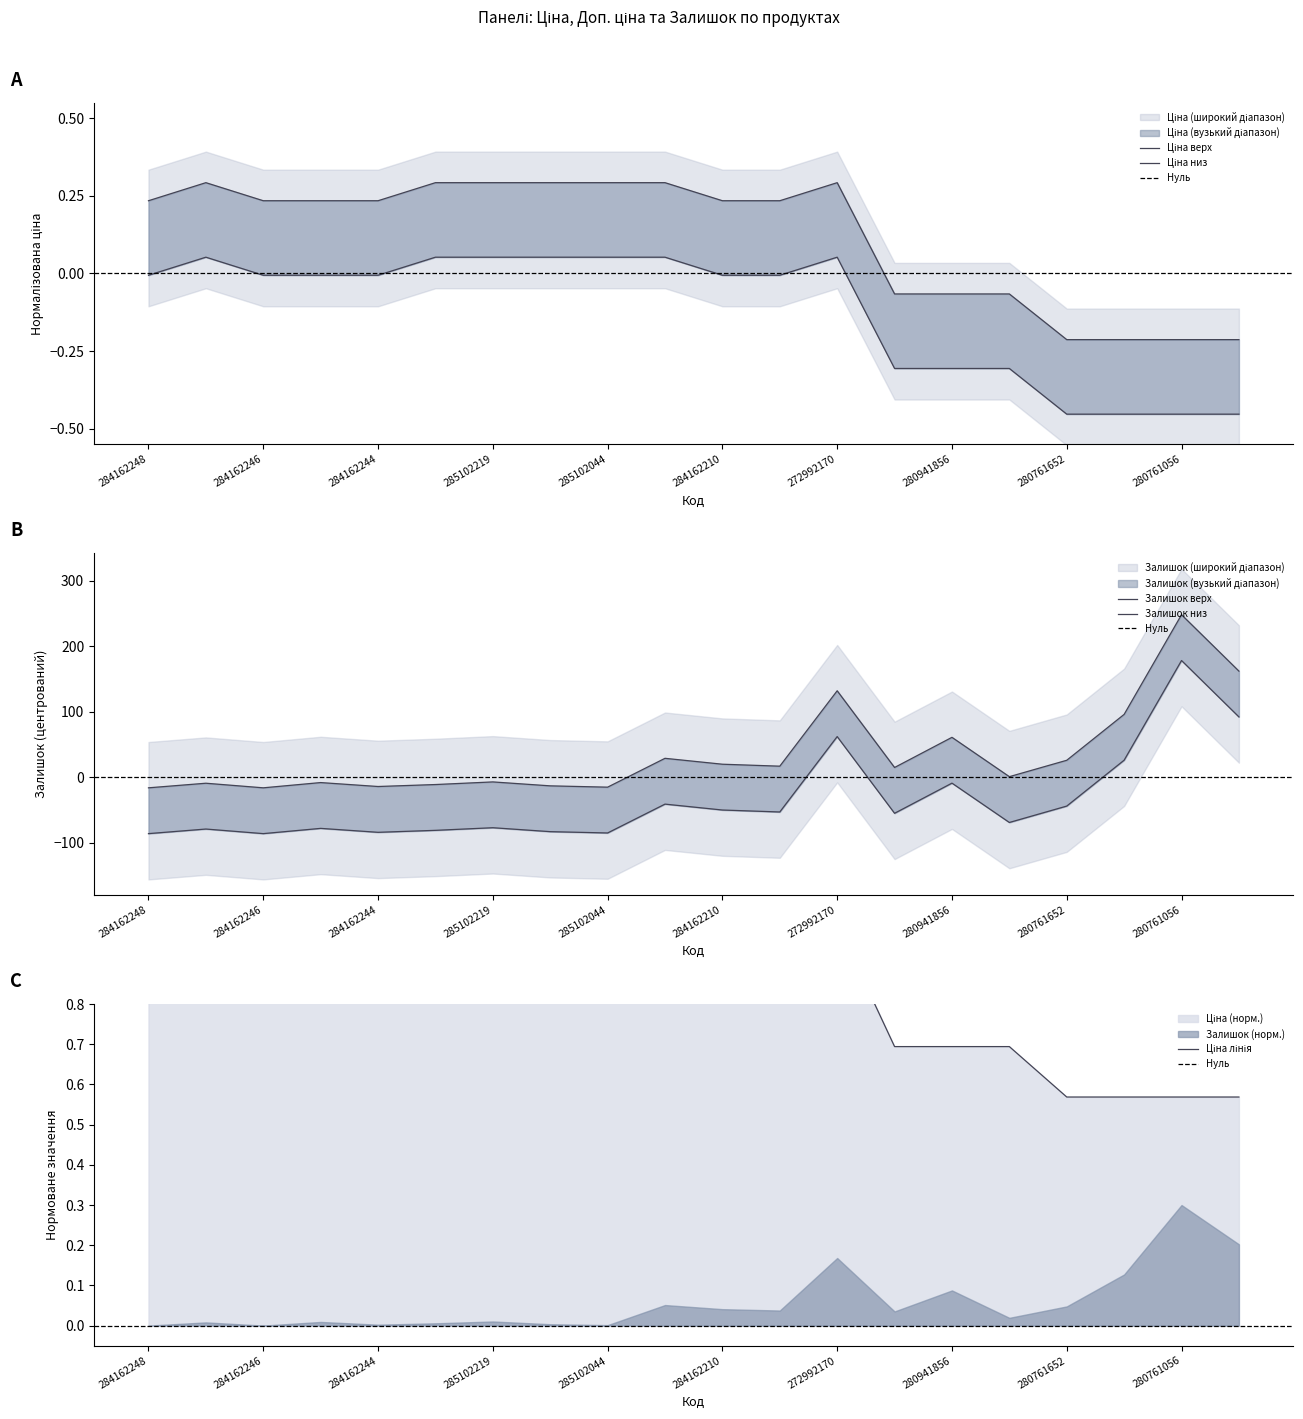

At 280761652, list the series in order from largest to smallest.

Залишок, Ціна, Доп. ціна